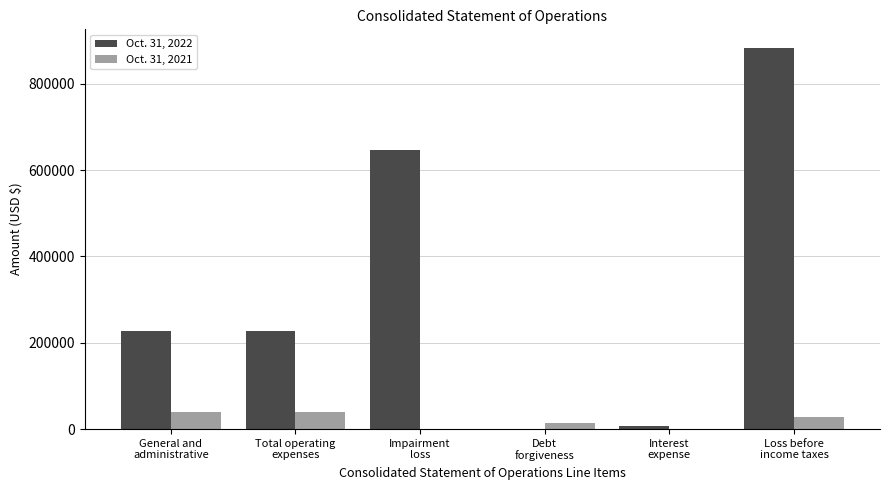

Which series has the largest total across all categories?

Oct. 31, 2022